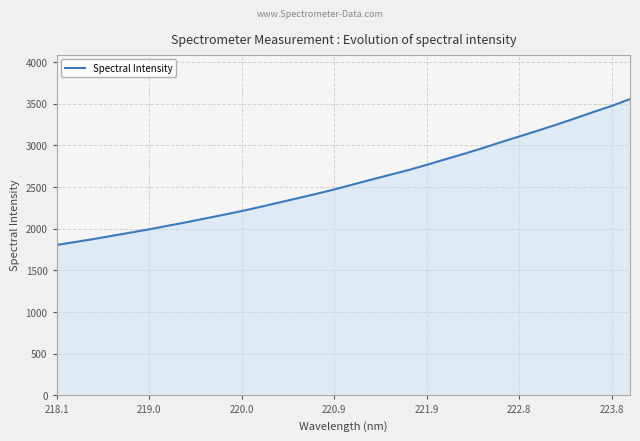

What is the maximum value shown in the chart?

3556.4